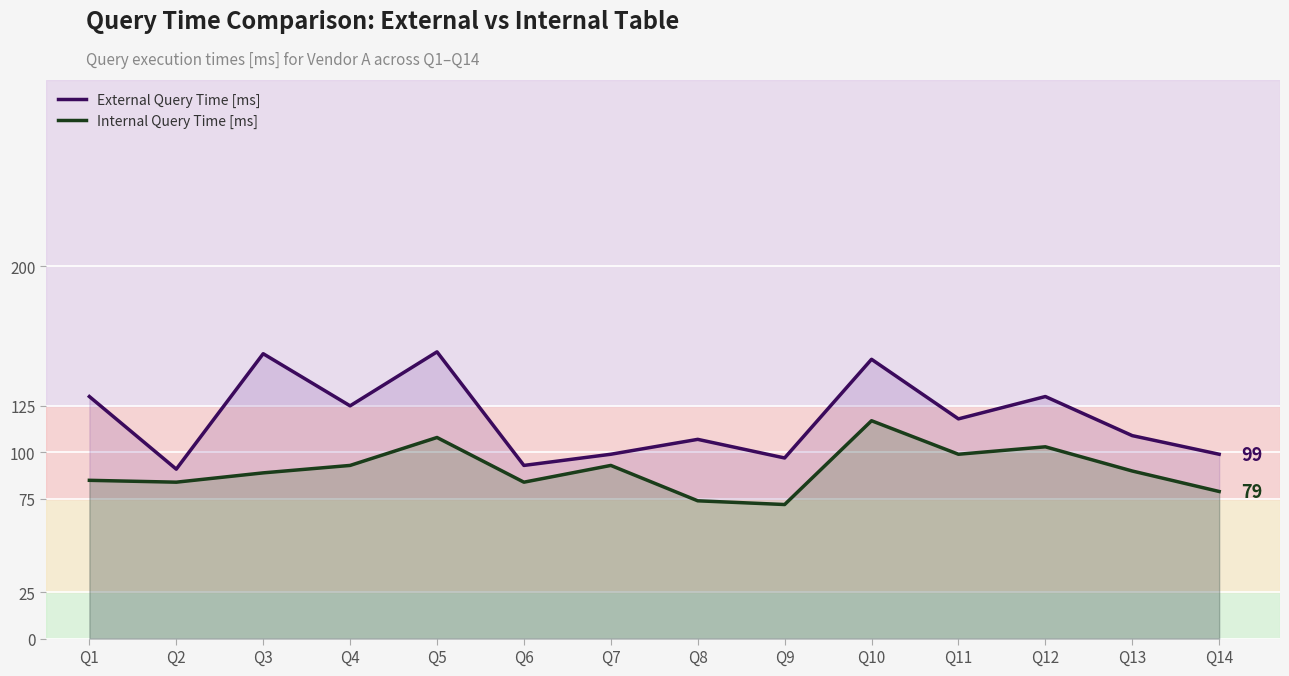

The Internal Query Time [ms] series shows 84 at Q2. True or false?

True